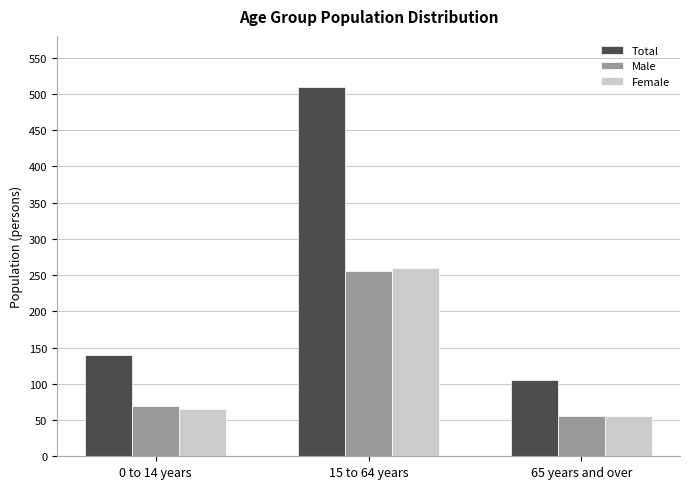

What is the sum of the Male values at 65 years and over and 15 to 64 years?

310